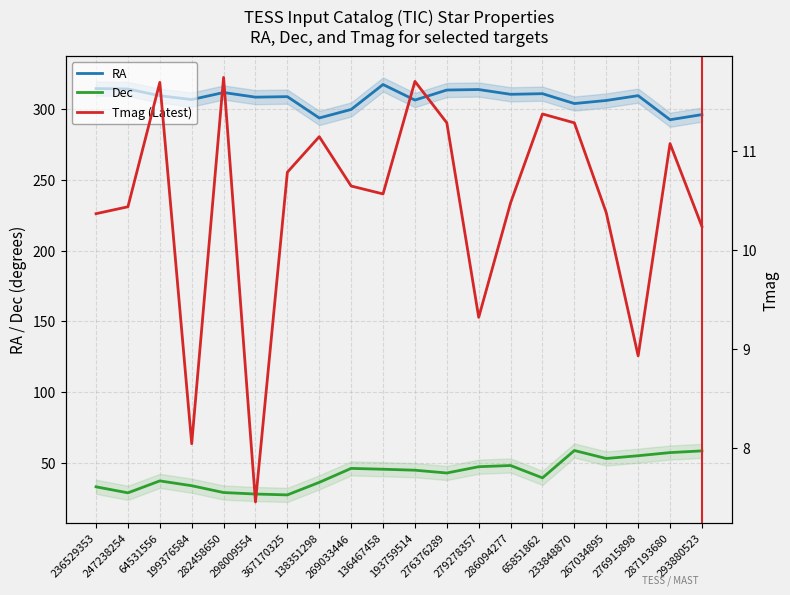

Which series changed the most between 236529353 and 367170325?

Dec